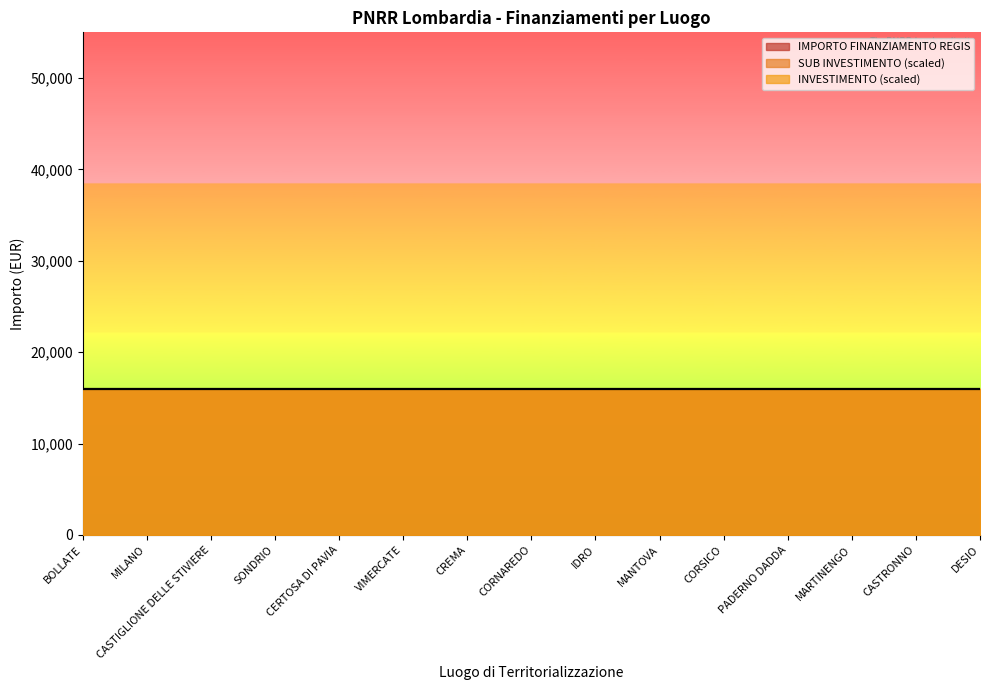

What is the lowest value of the IMPORTO FINANZIAMENTO REGIS series?

16000.0